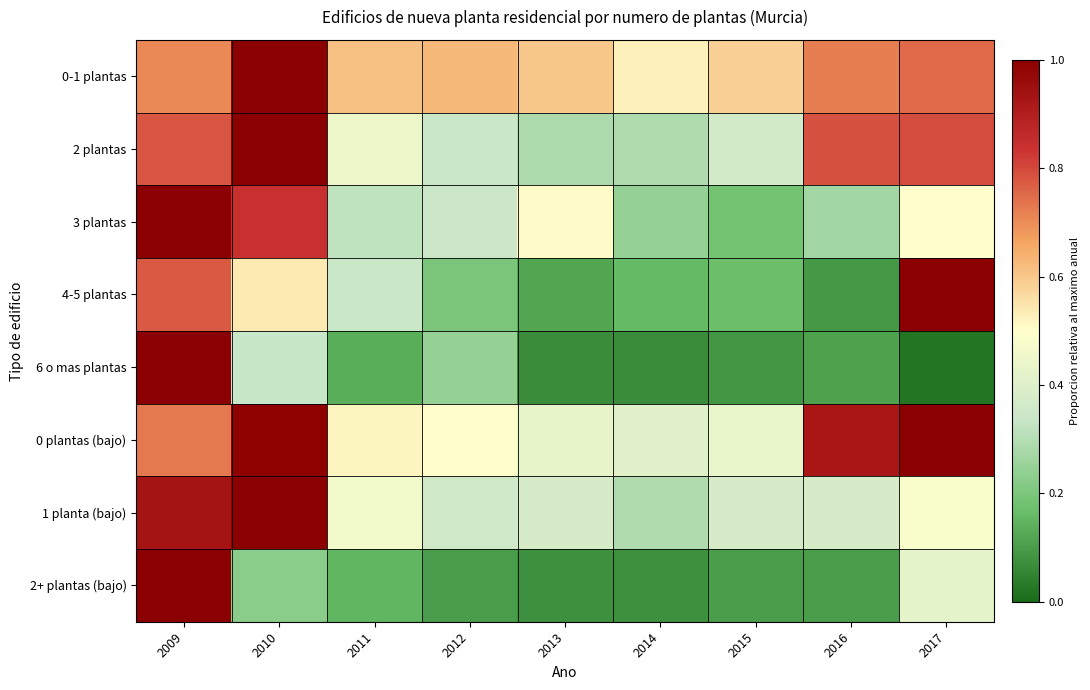

What is the maximum value shown in the chart?

1.0